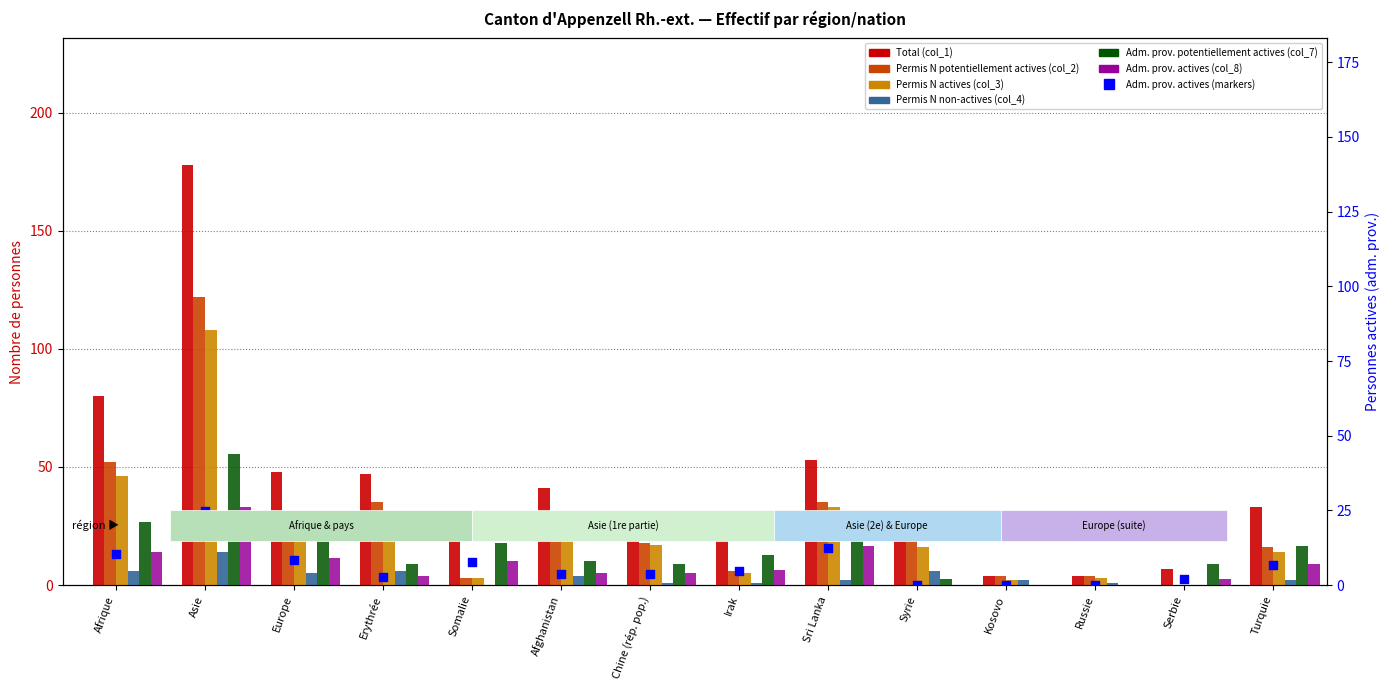

At which category is the sum across all series the highest?

Asie